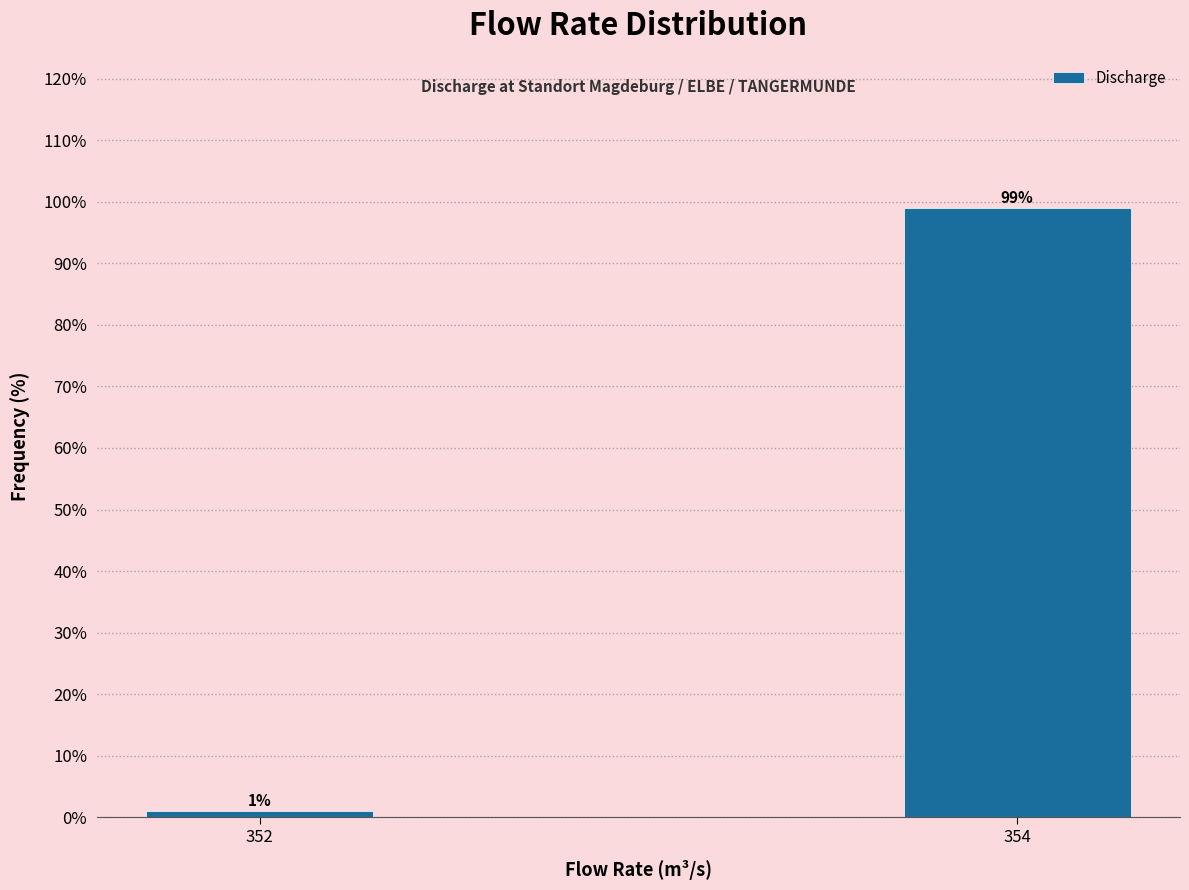

Reading left to right, what are all the values shown in this chart?

352=1.0	354=99.0